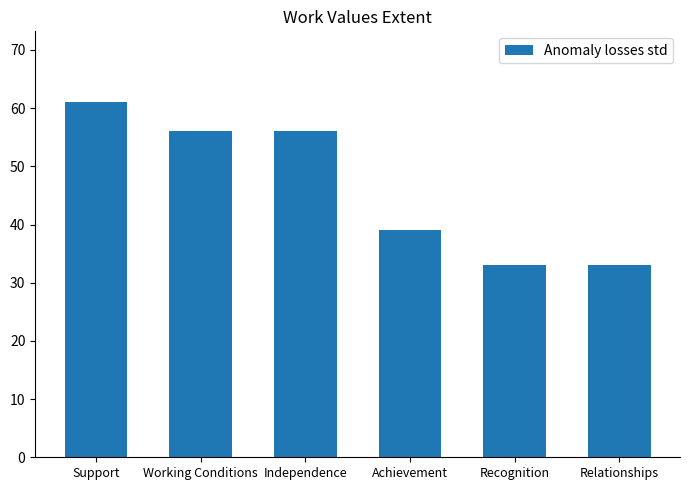

At which label is the value closest to 47?

Achievement